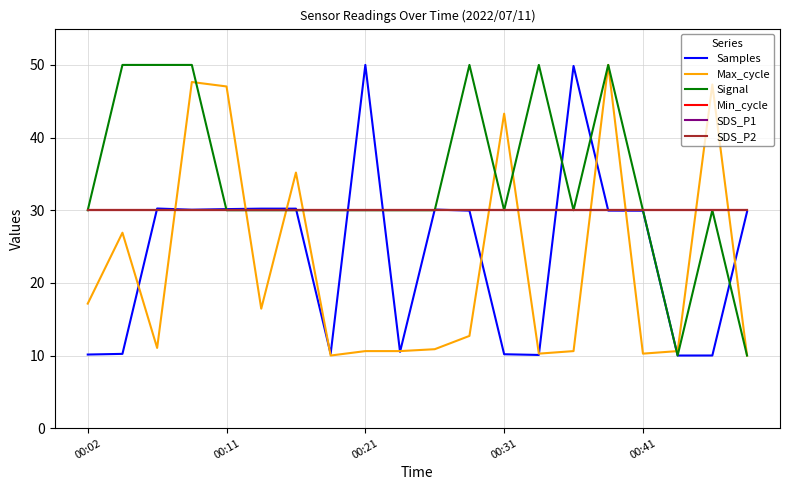

What is the difference between the maximum and second lowest values in the Max_cycle series?

40.0